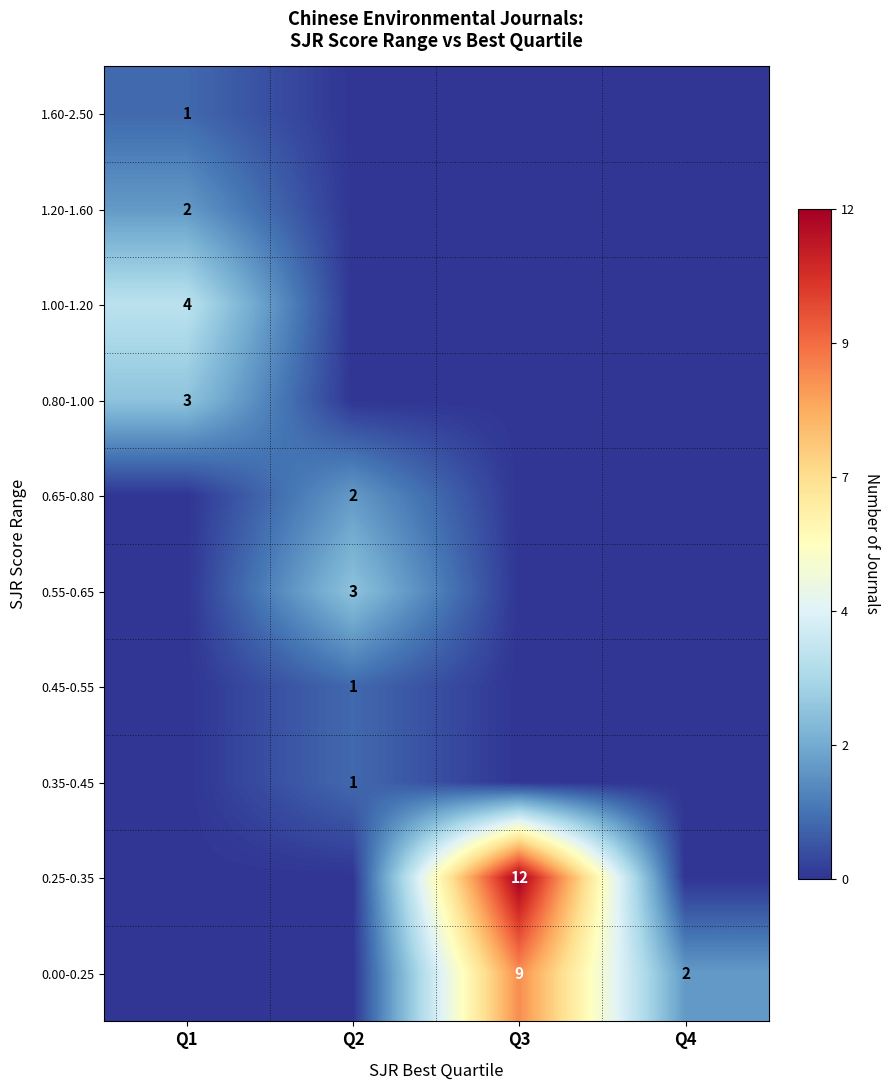

True or false: 0.25-0.35 has a value of 21 at Q3.

False